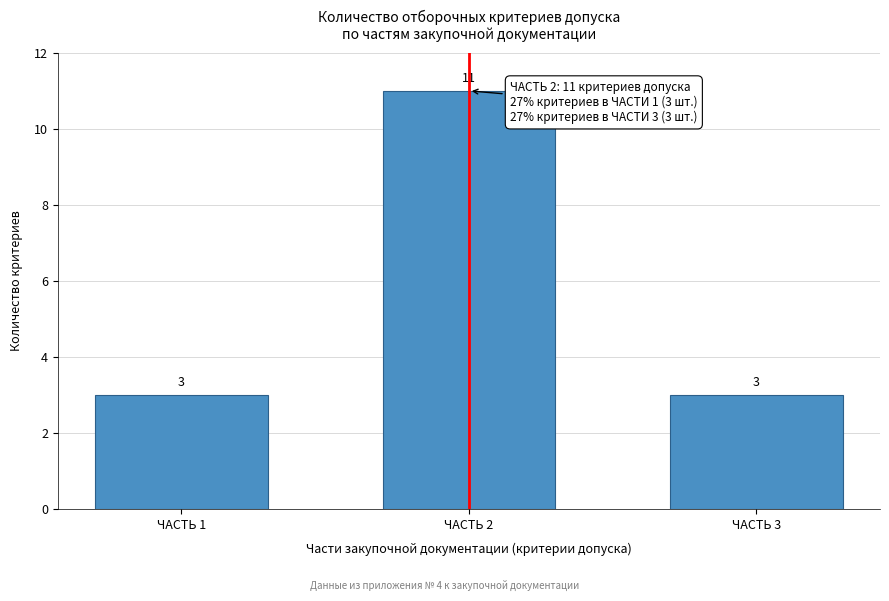

Reading left to right, list all the values displayed in this chart.

ЧАСТЬ 1=3	ЧАСТЬ 2=11	ЧАСТЬ 3=3